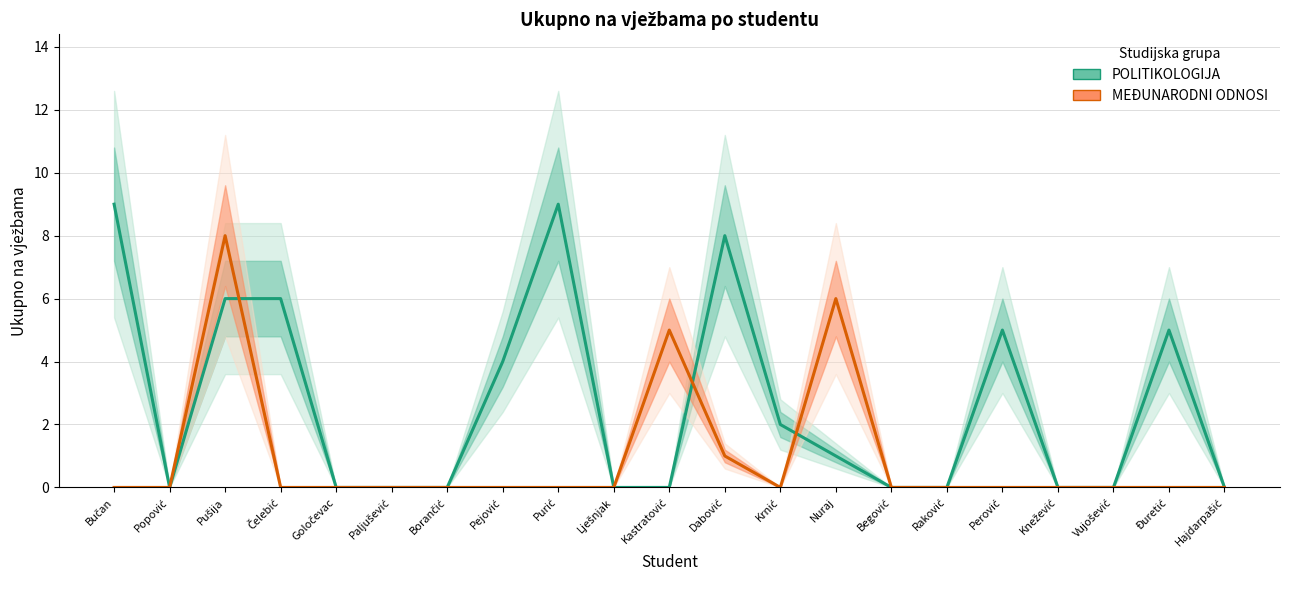

What is the label of the 16th point from the left?

Raković